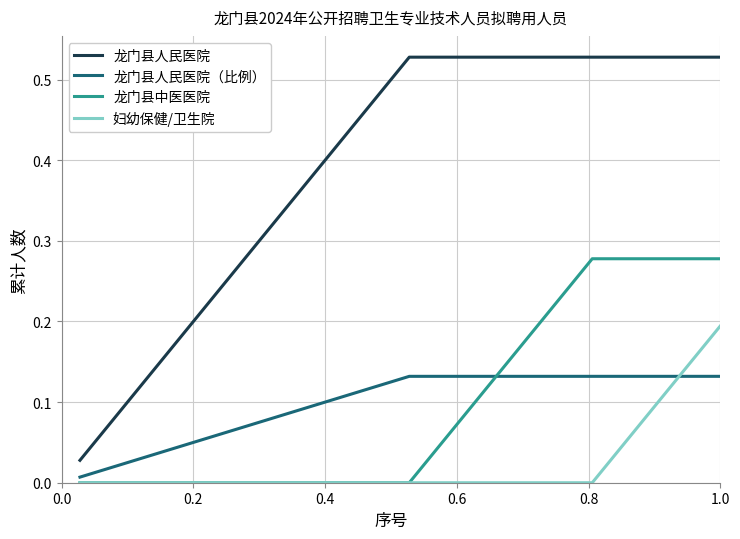

Rank the series by their maximum value, from highest to lowest.

龙门县人民医院, 龙门县中医医院, 妇幼保健/卫生院, 龙门县人民医院（比例）